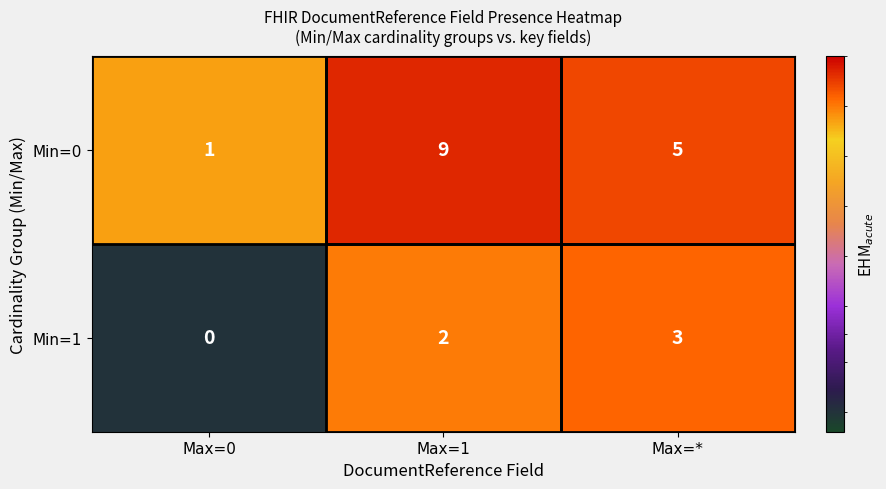

True or false: Min=0 has a value of 5 at Max=*.

True